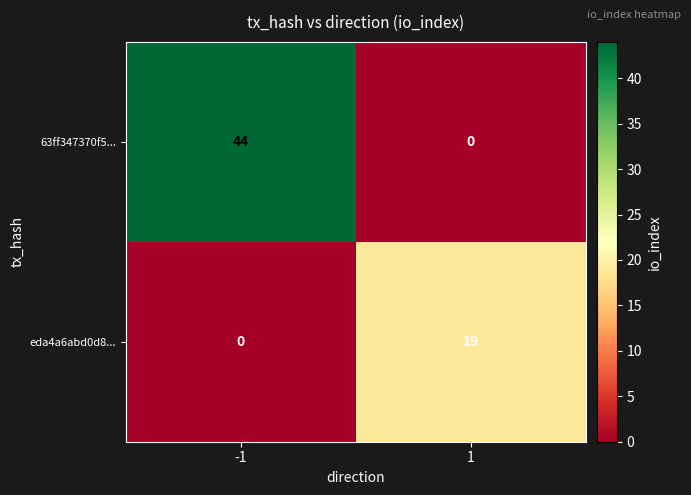

What is the sum of the eda4a6abd0d8... values at -1 and 1?

19